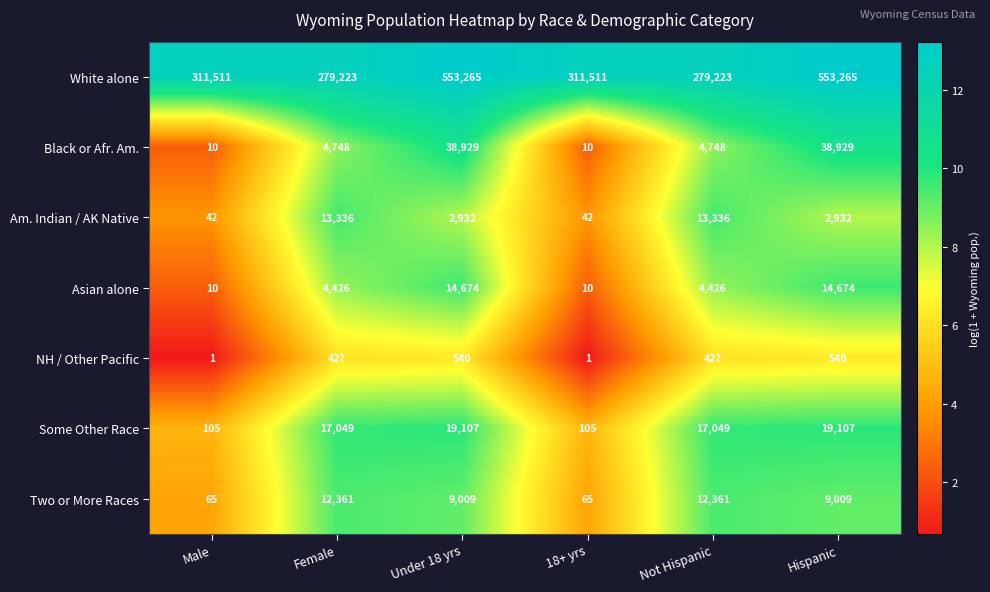

What is the spread (max minus min) of values at Hispanic?

552725